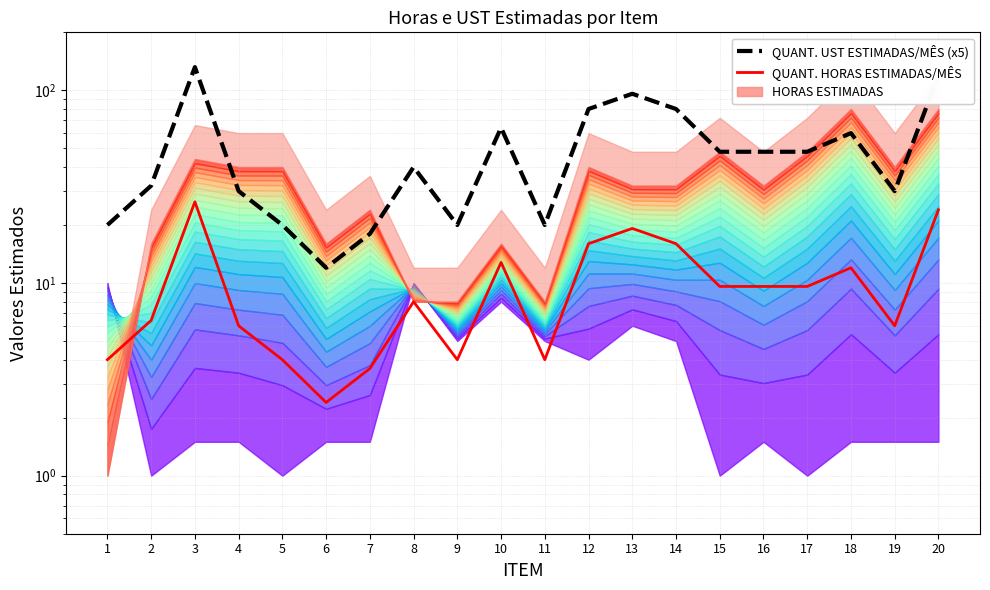

Which series changed the most between 7 and 9?

QUANT. UST ESTIMADAS/MÊS (x5)